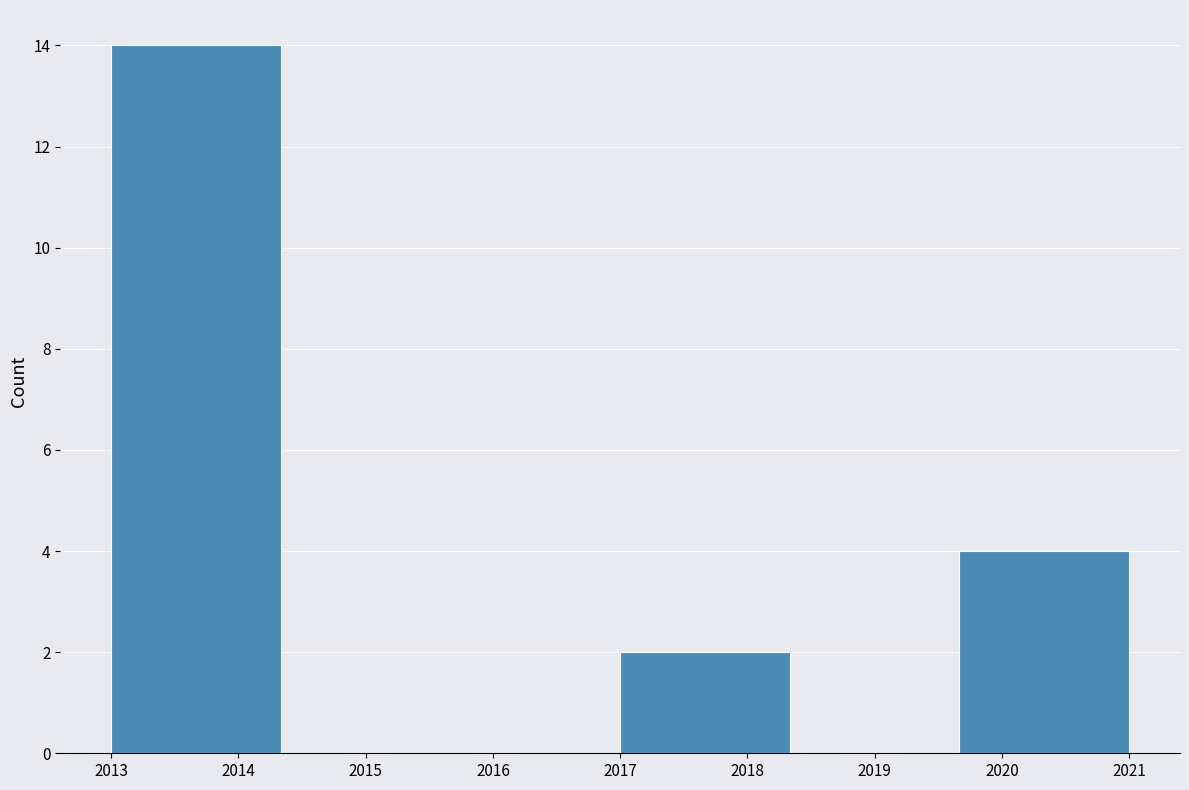

Reading left to right, transcribe this chart: for each bar, give the range it covers on the x-axis and its height. Neither the bar edges nor the heights are printed on the chart, so give them approximately, as read against the axes.

2013.0 to 2014.3: 14
2014.3 to 2015.7: 0
2015.7 to 2017.0: 0
2017.0 to 2018.3: 2
2018.3 to 2019.7: 0
2019.7 to 2021.0: 4